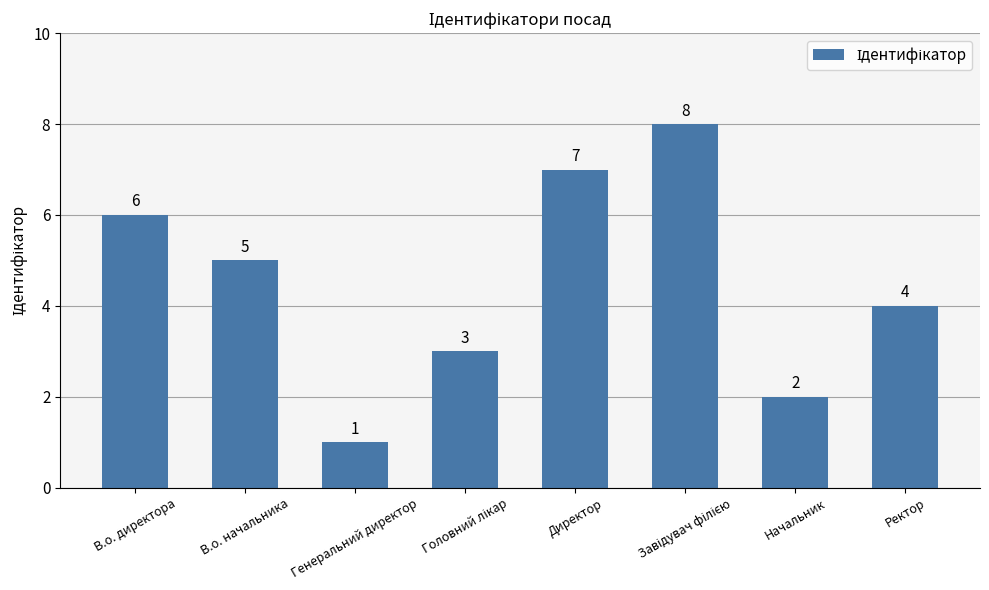

What is the value of the 6th bar from the left?

8